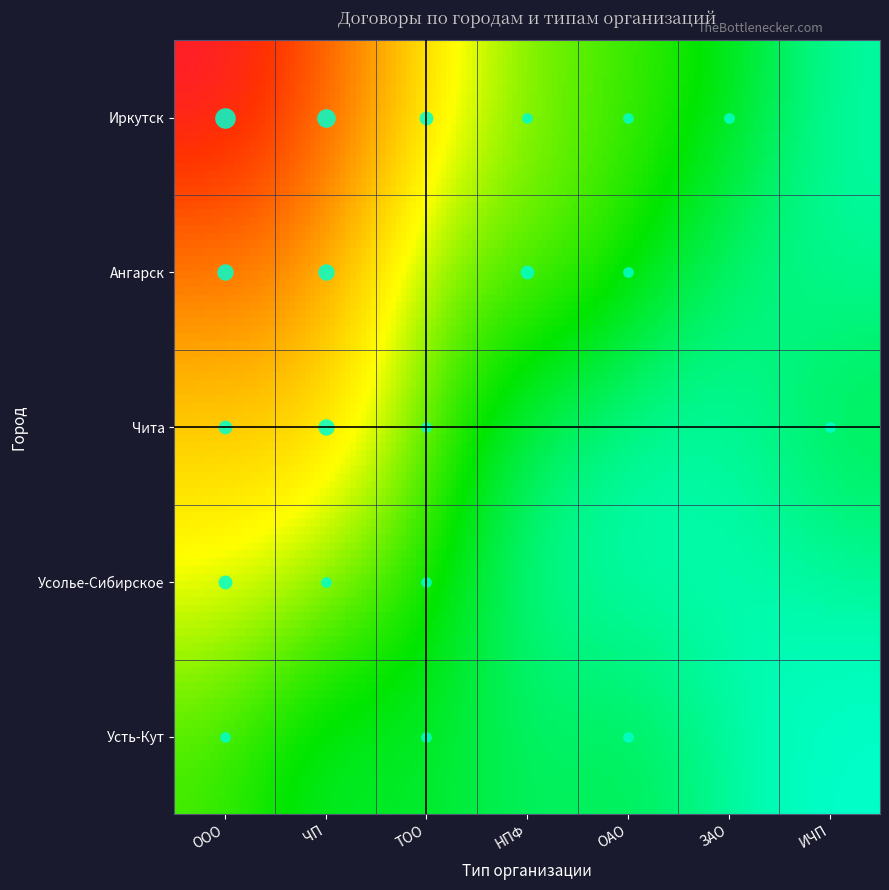

The Усолье-Сибирское series shows 1 at Усть-Кут. True or false?

False